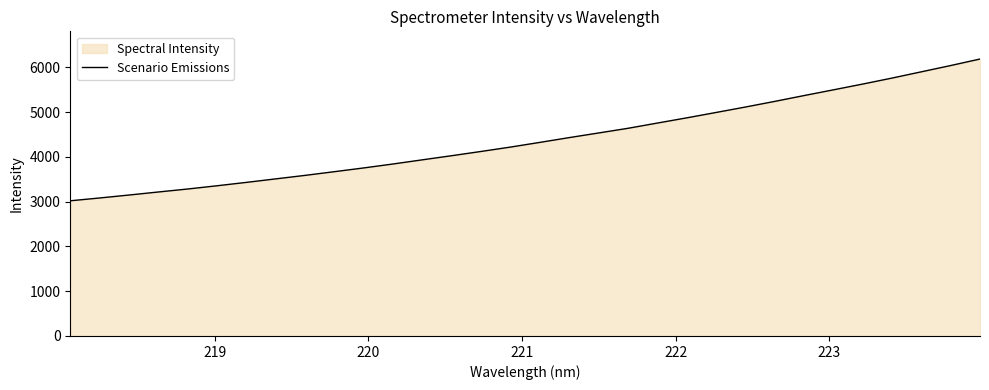

What is the greatest value displayed?

6187.5